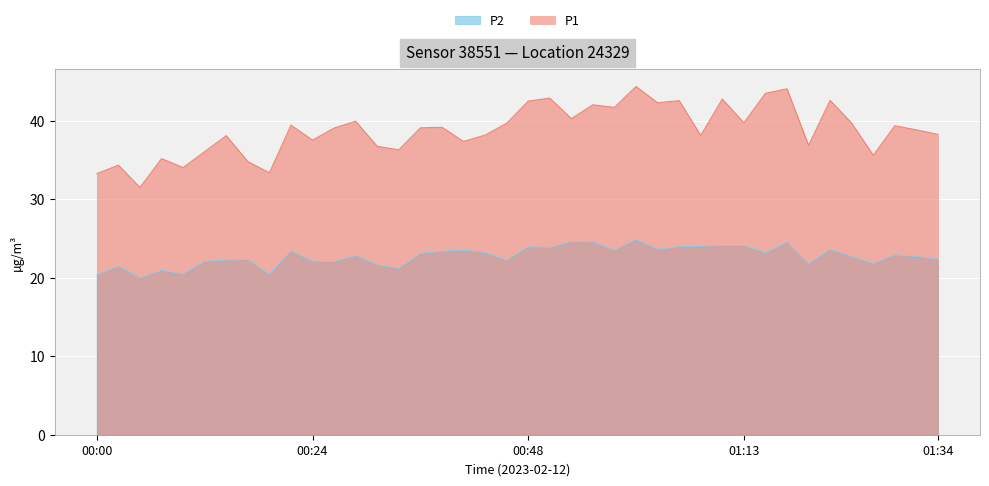

True or false: P1 and P2 intersect in this chart.

False